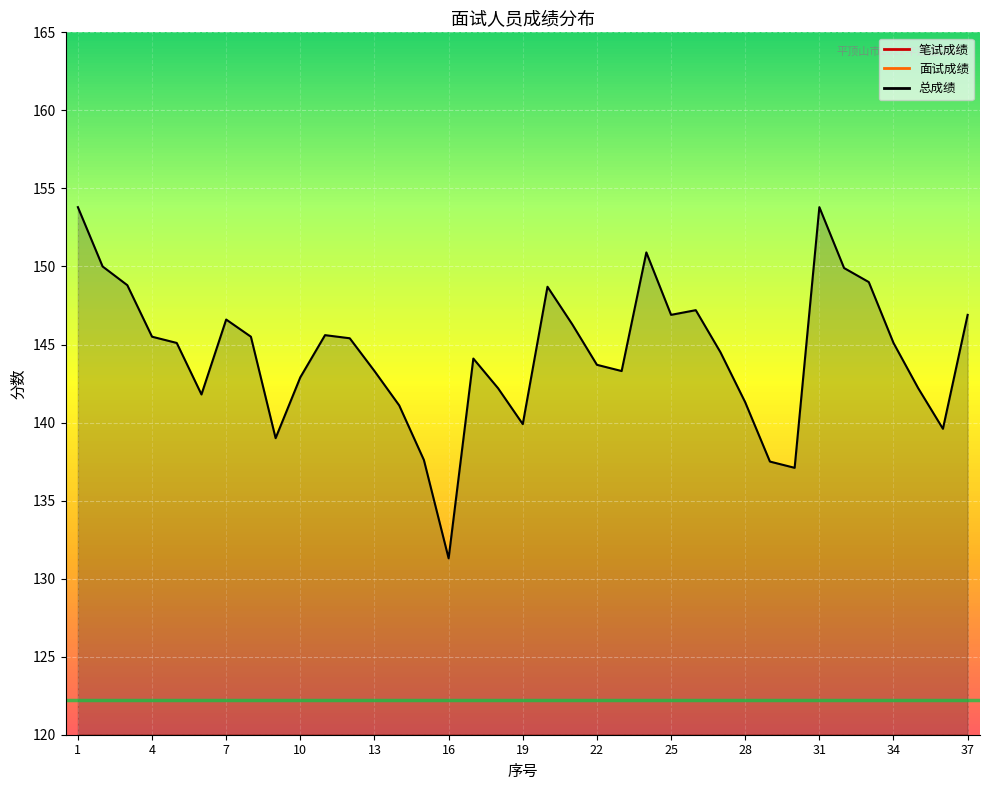

The value of 总成绩 at 31 is 153.8. True or false?

True